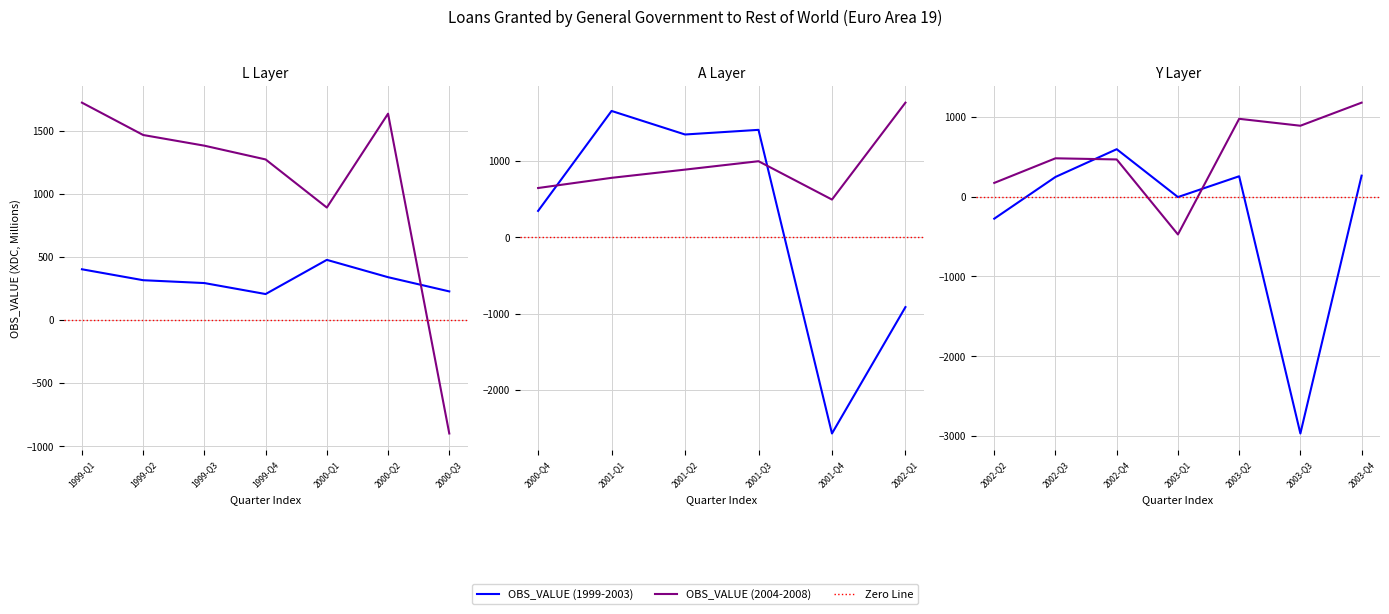

How many times do OBS_VALUE (1999-2003) and OBS_VALUE (2004-2008) cross each other?

6